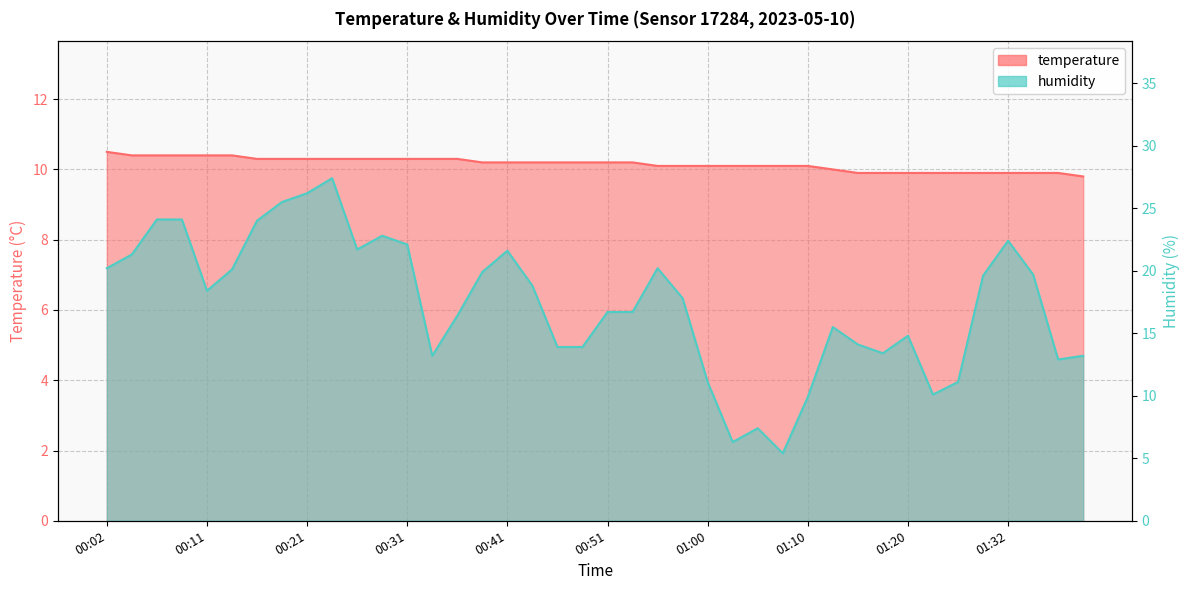

True or false: humidity has more than 2 interior local peaks.

True